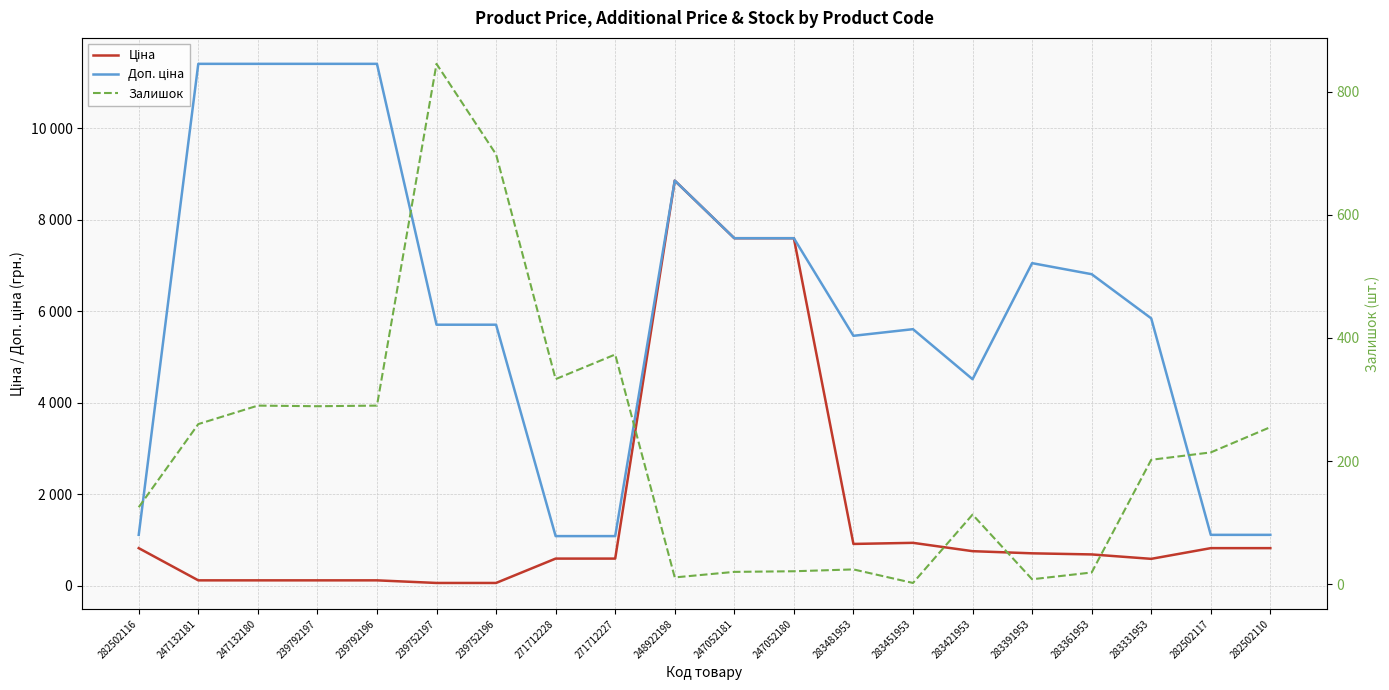

Reading right to left, what are all the values shown in this chart?

Ціна: 818.5	818.5	584.4	681.0	705.1	752.2	934.5	910.4	7596.5	7596.5	8856.7	589.9	589.9	57.0	57.0	114.1	114.1	114.1	114.1	818.5
Доп. ціна: 1109.2	1109.2	5843.9	6809.8	7051.3	4513.3	5607.2	5462.3	7596.5	7596.5	8856.7	1081.7	1081.7	5705.0	5705.0	11410.0	11410.0	11410.0	11410.0	1109.2
Залишок: 255.0	214.0	202.0	19.0	8.0	113.0	2.0	24.0	21.0	20.0	11.0	373.0	333.0	698.0	845.0	290.0	289.0	290.0	260.0	125.0